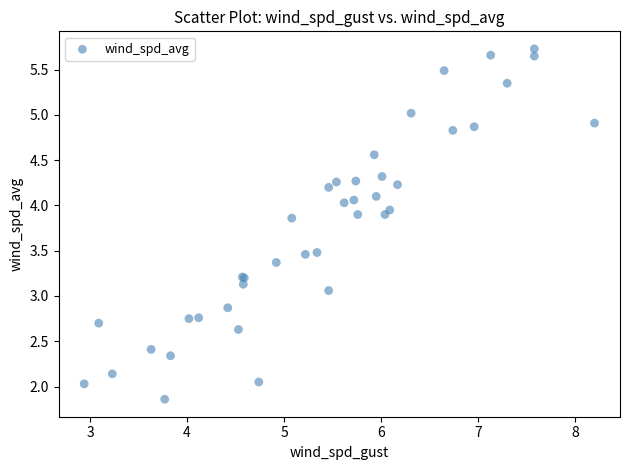

What Y value in the scatter plot is closest to 3?

3.1